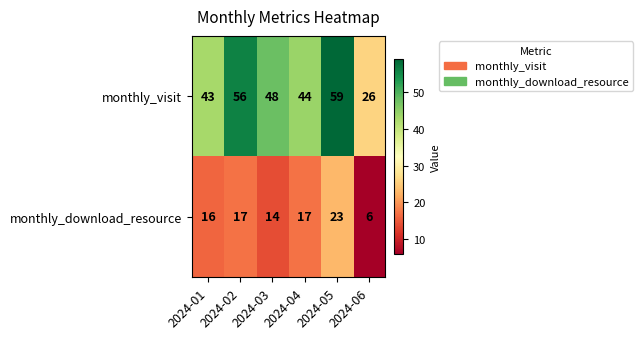

What is the sum of all monthly_download_resource values?

93